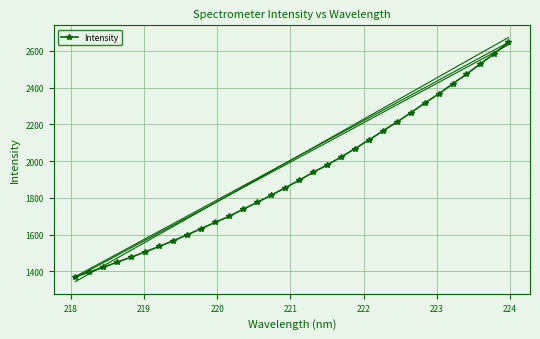

True or false: there are more than 2 points higher than both neighbors.

False